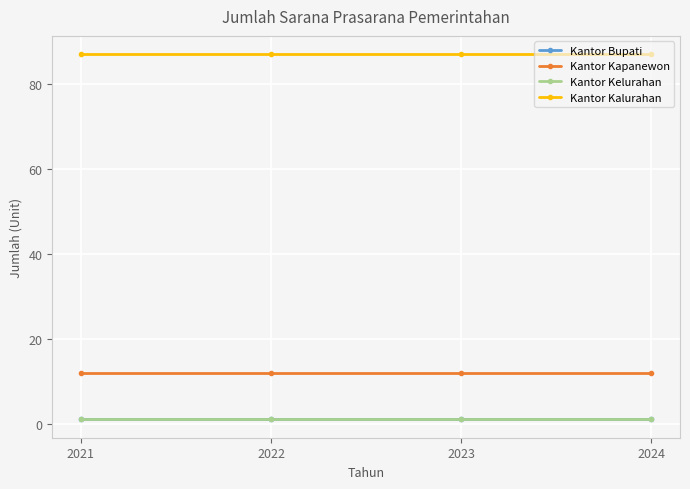

What is the total value across all series at 2022?

101